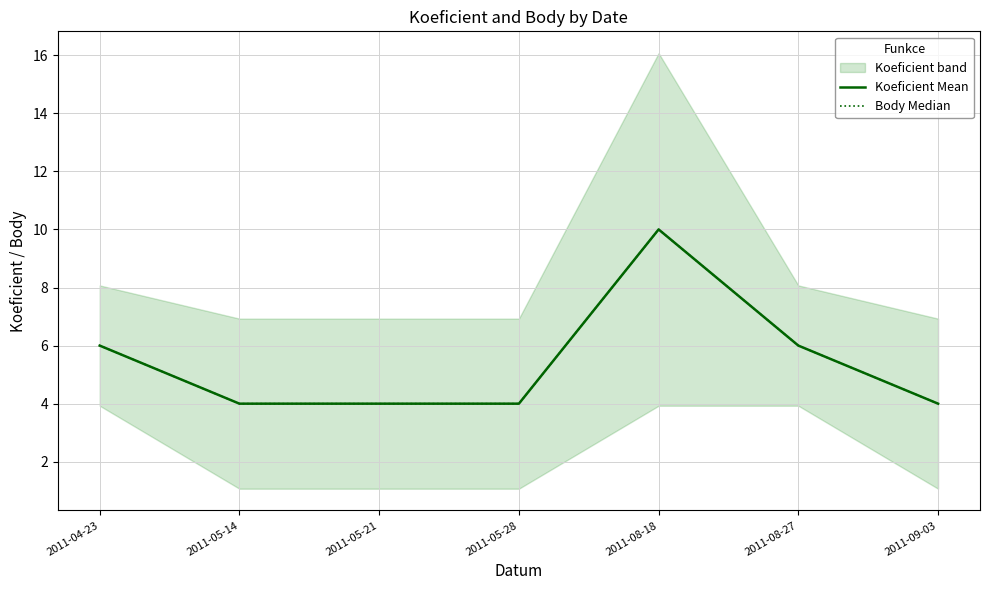

What is the difference between the maximum and second lowest values in the Body Median series?

6